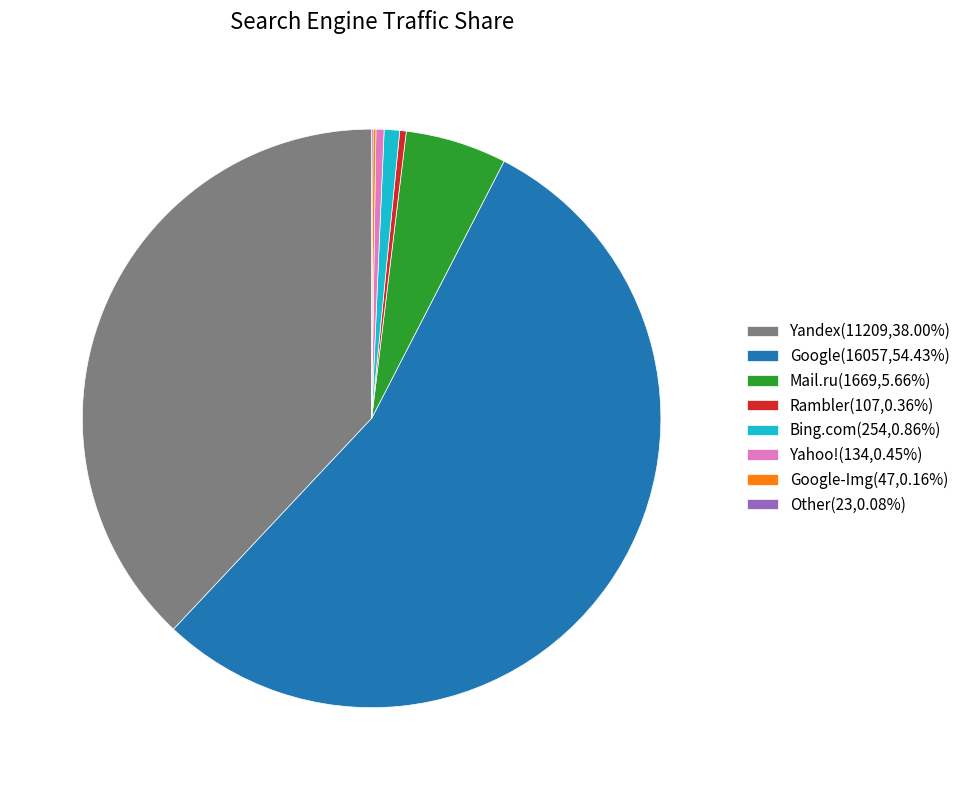

Do Bing.com(254,0.86%) and Rambler(107,0.36%) together represent more than half of the pie?

No